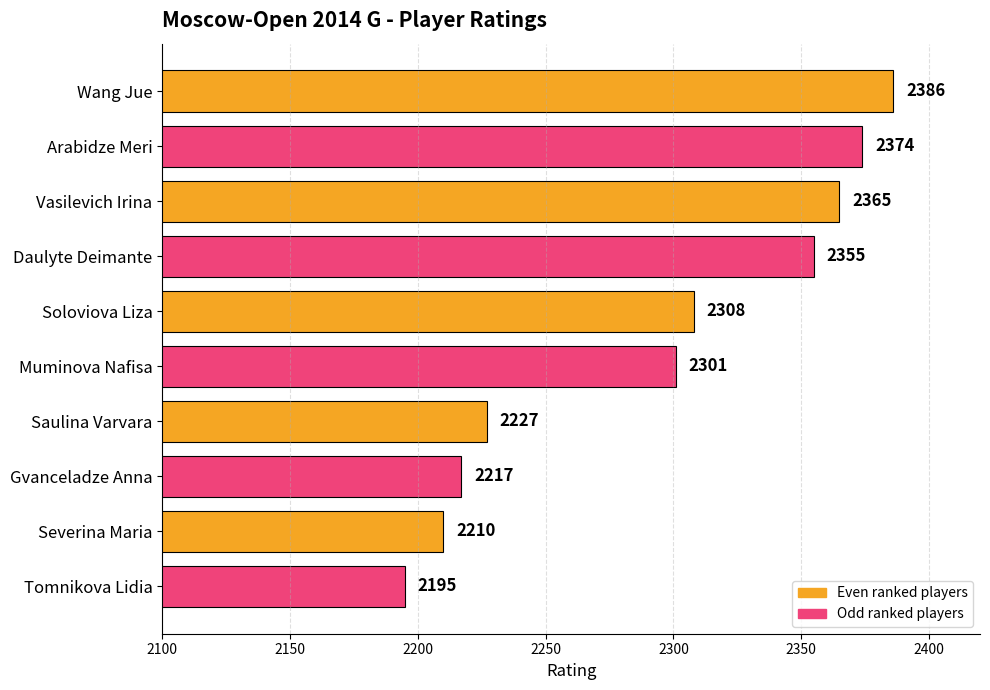

What is the label of the 1st bar from the top?

Wang Jue